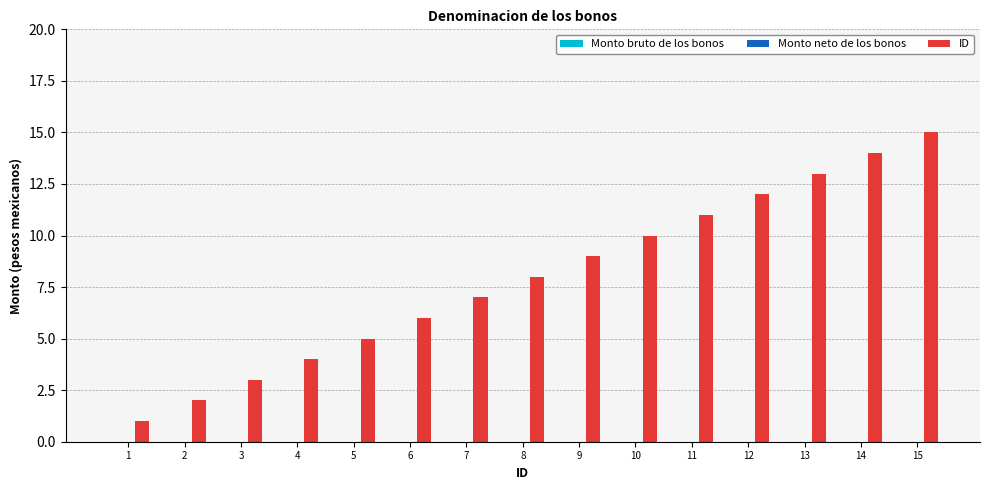

The chart shows a value of 6 at 6. True or false?

True